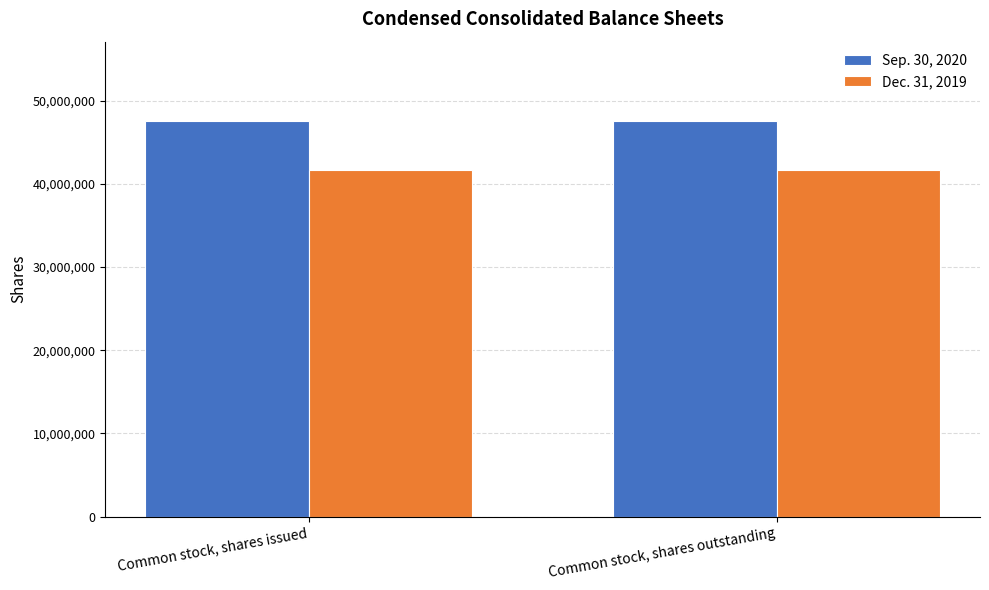

Rank the series at Common stock, shares outstanding from lowest to highest value.

Dec. 31, 2019, Sep. 30, 2020